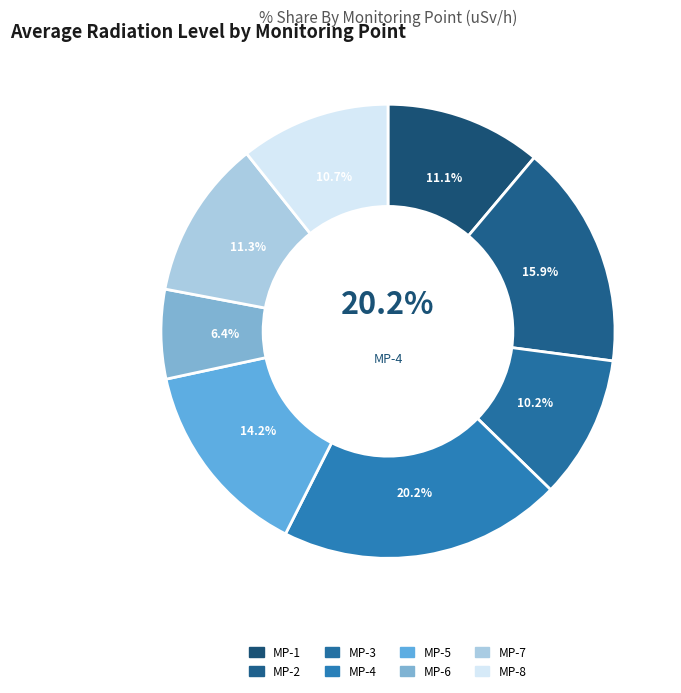

To the nearest percent, what percentage of the pie is MP-4?

20%